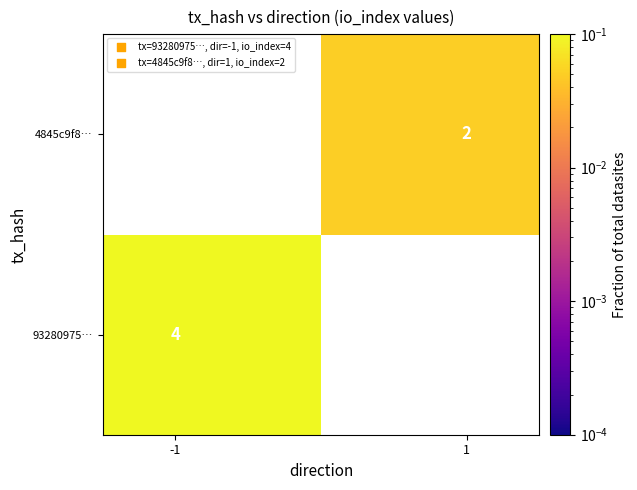

Count the number of data series in this chart.

2